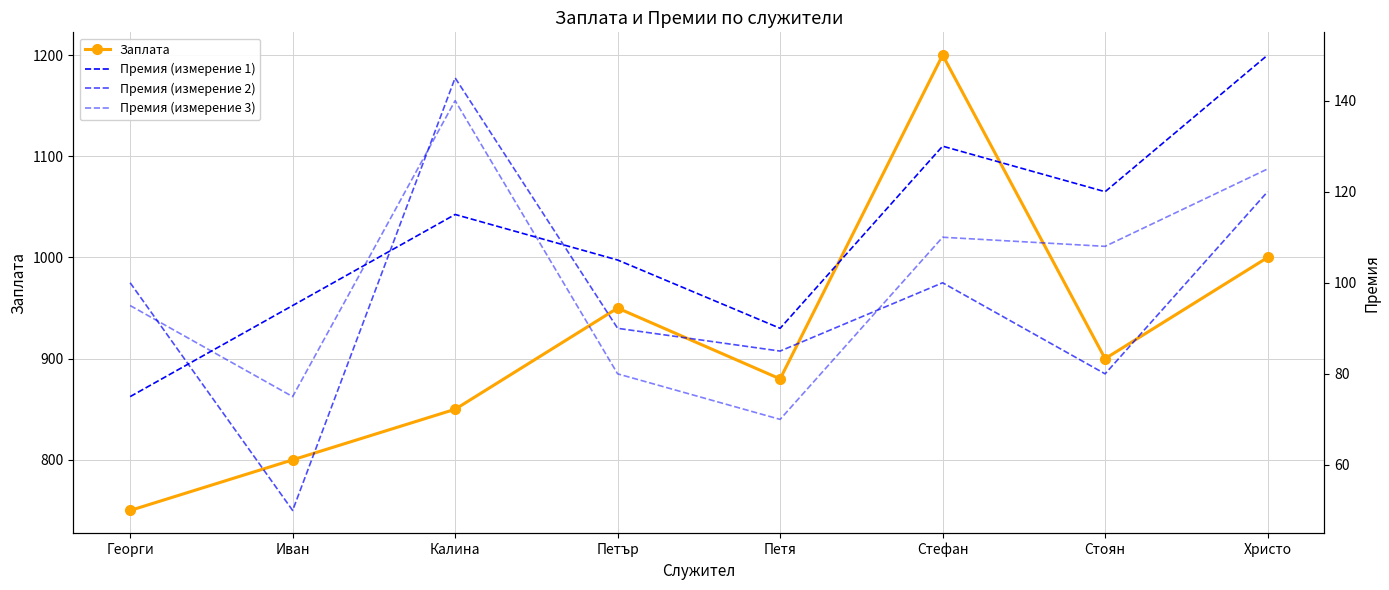

What is the difference between the highest and lowest values at Петър?

870